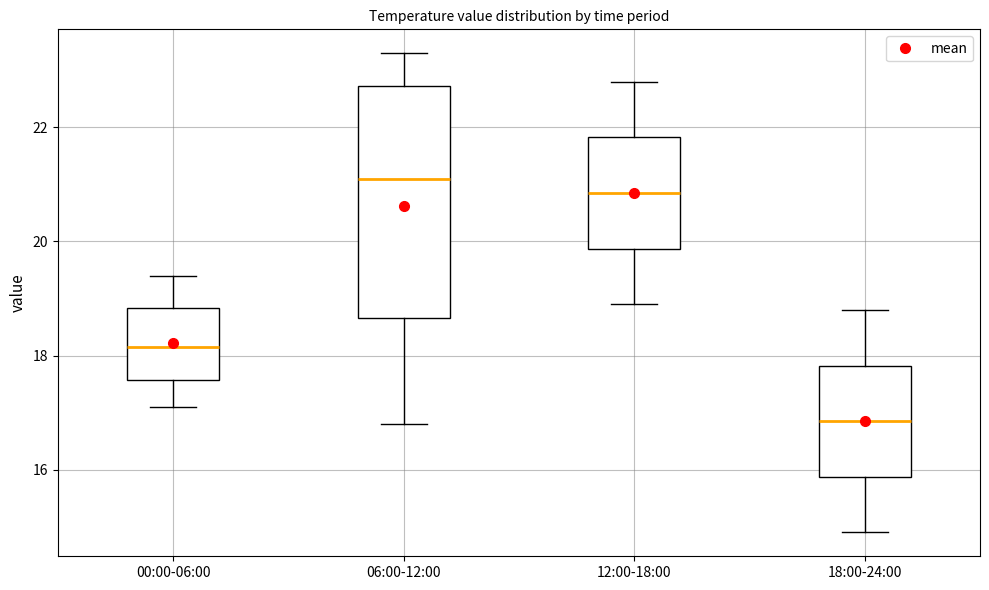

Where is the upper edge of the box for 18:00-24:00 on the y-axis? The values are not printed on the chart, so give them approximately, as read against the axis.

17.8